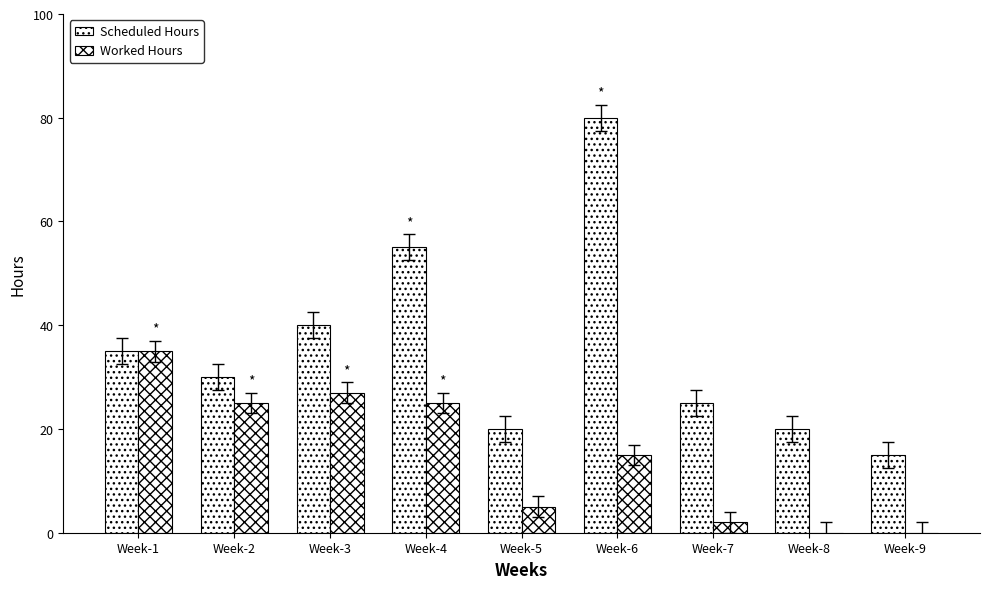

How many series are shown in this chart?

2